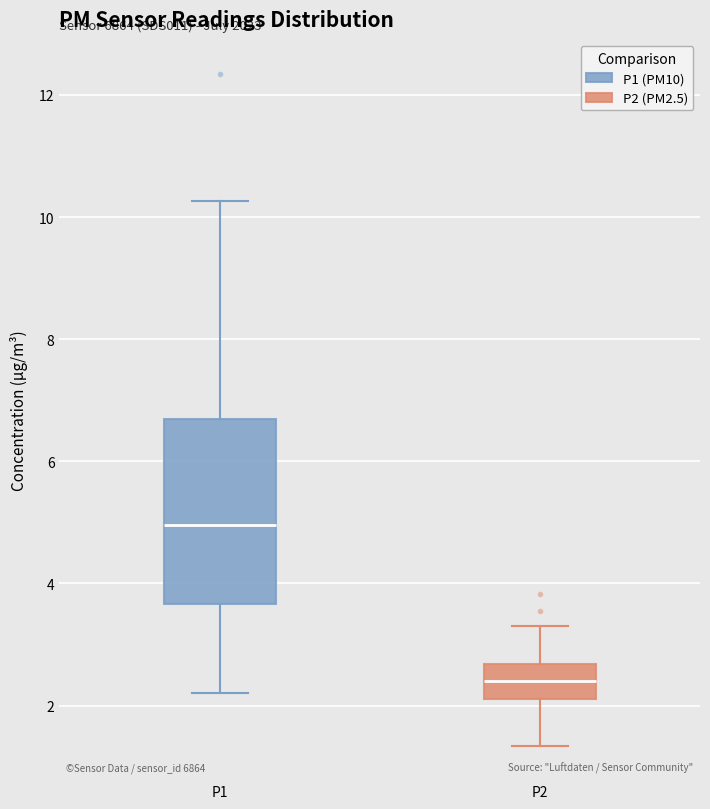

Which box has the lowest median line?

P2